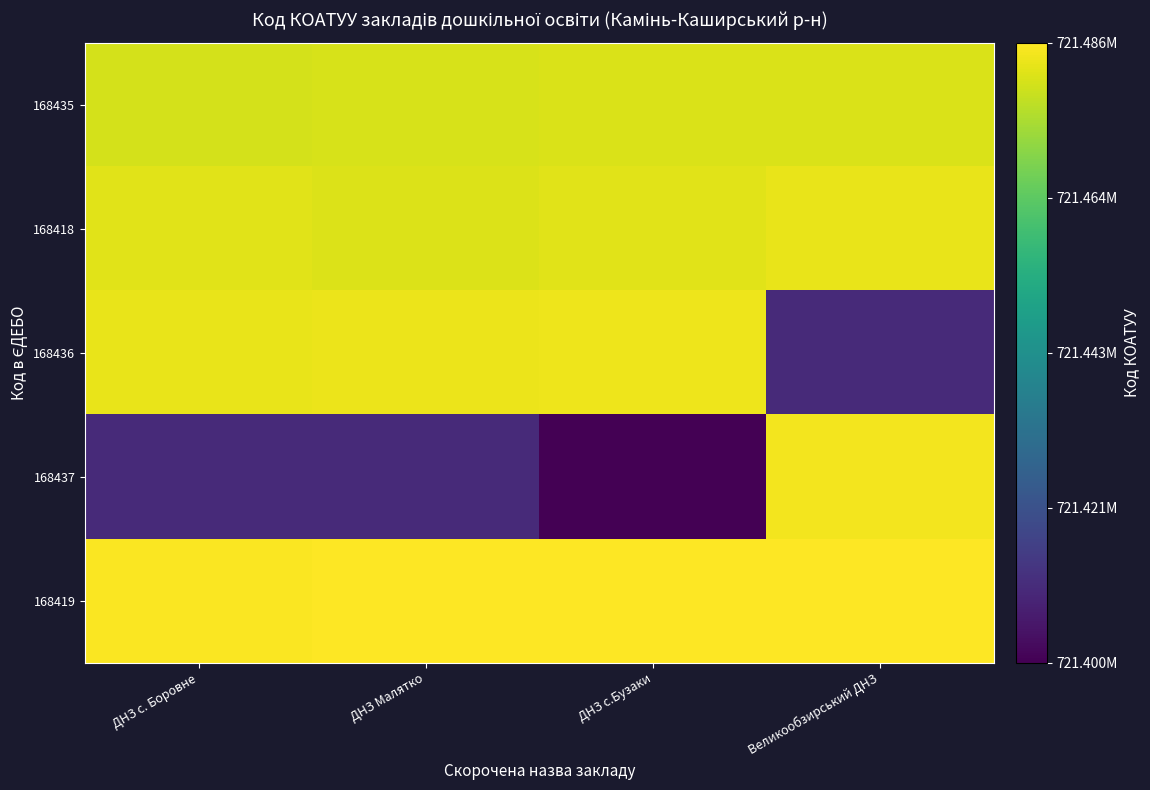

At which category is the sum across all series the highest?

Великообзирський ДНЗ